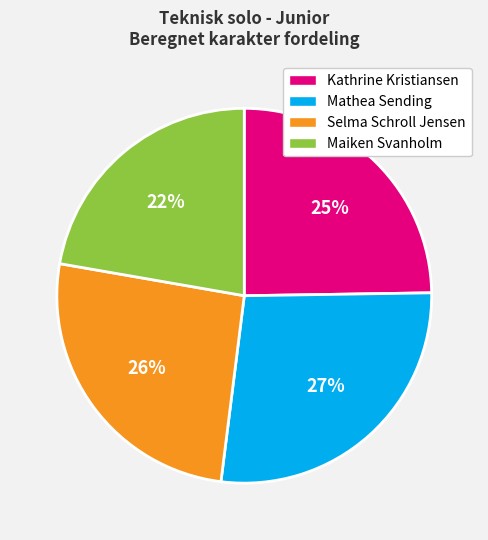

How many segments does this pie chart have?

4